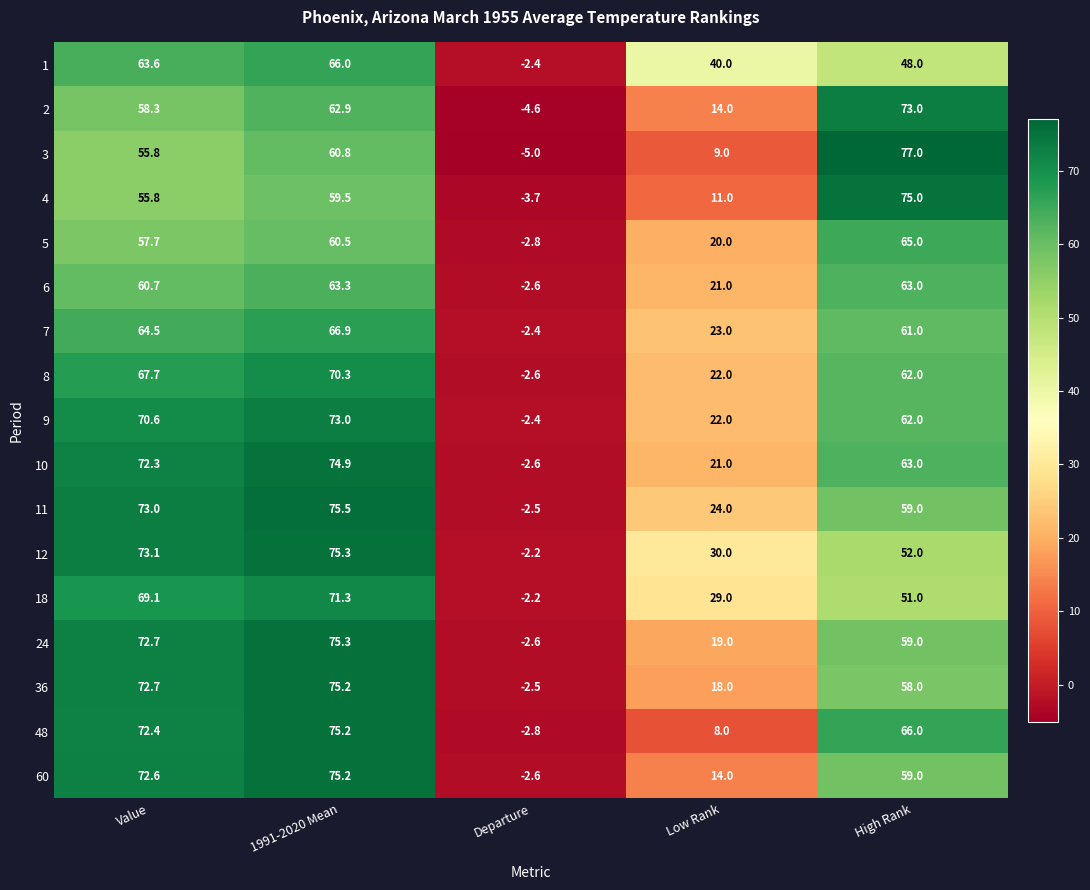

What is the minimum value shown in the chart?

-5.0